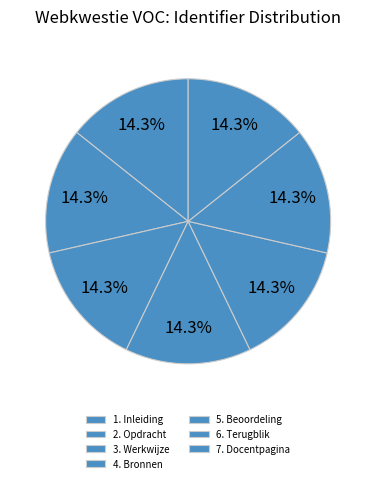

To the nearest percent, what is the average slice percentage?

14%